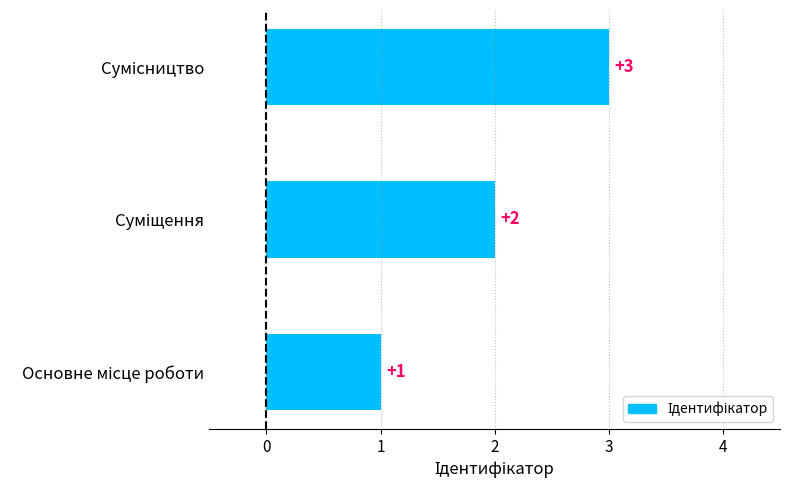

What is the difference between the second highest and minimum values?

1